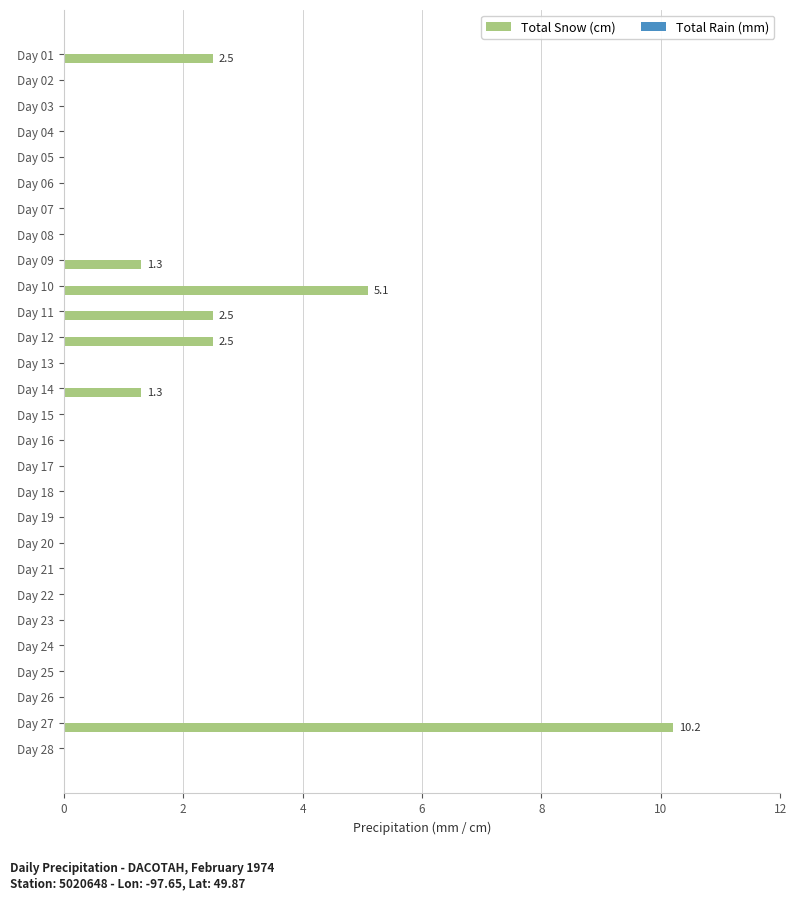

Count the number of categories in the chart.

28